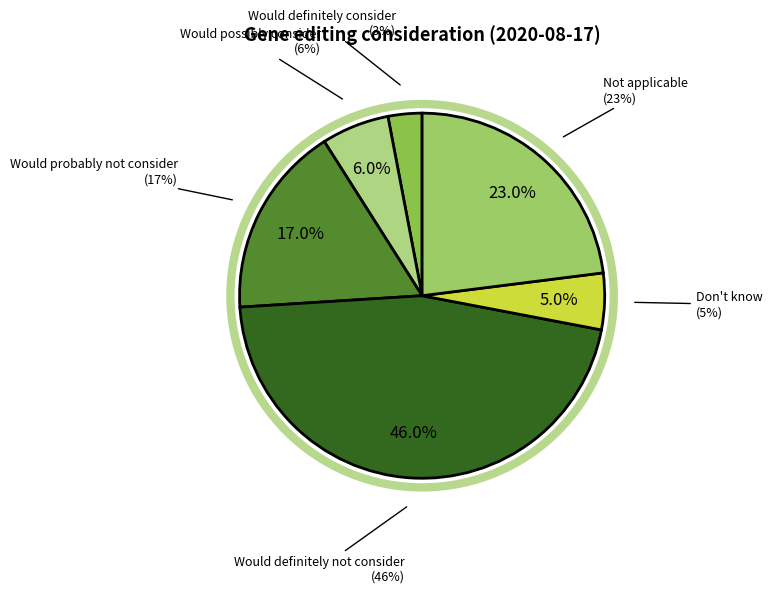

Rank the categories by value from lowest to highest.

Would definitely consider, Don't know, Would possibly consider, Would probably not consider, Not applicable, Would definitely not consider